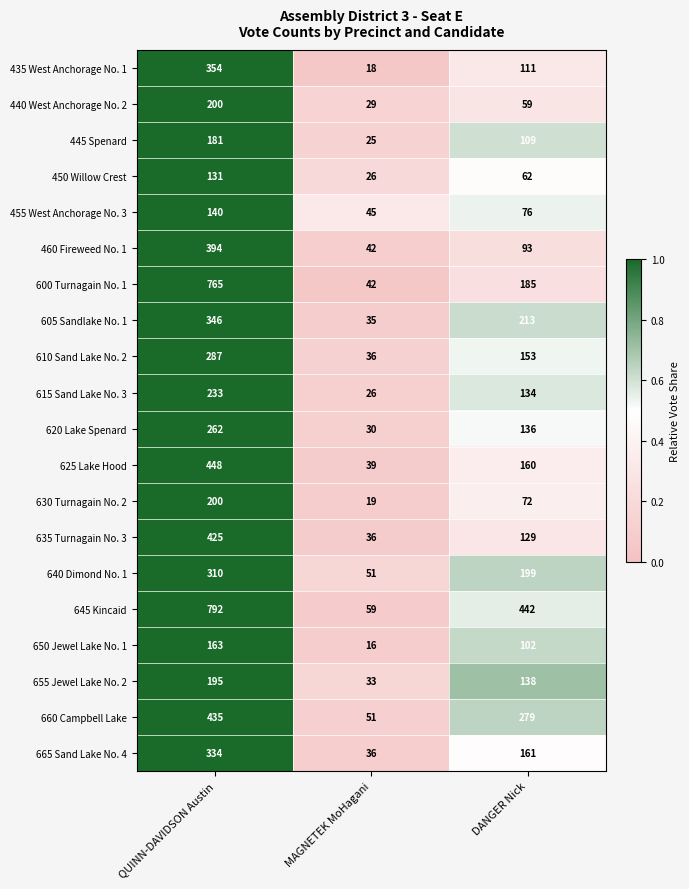

True or false: 605 Sandlake No. 1 has a value of 123 at QUINN-DAVIDSON Austin.

False